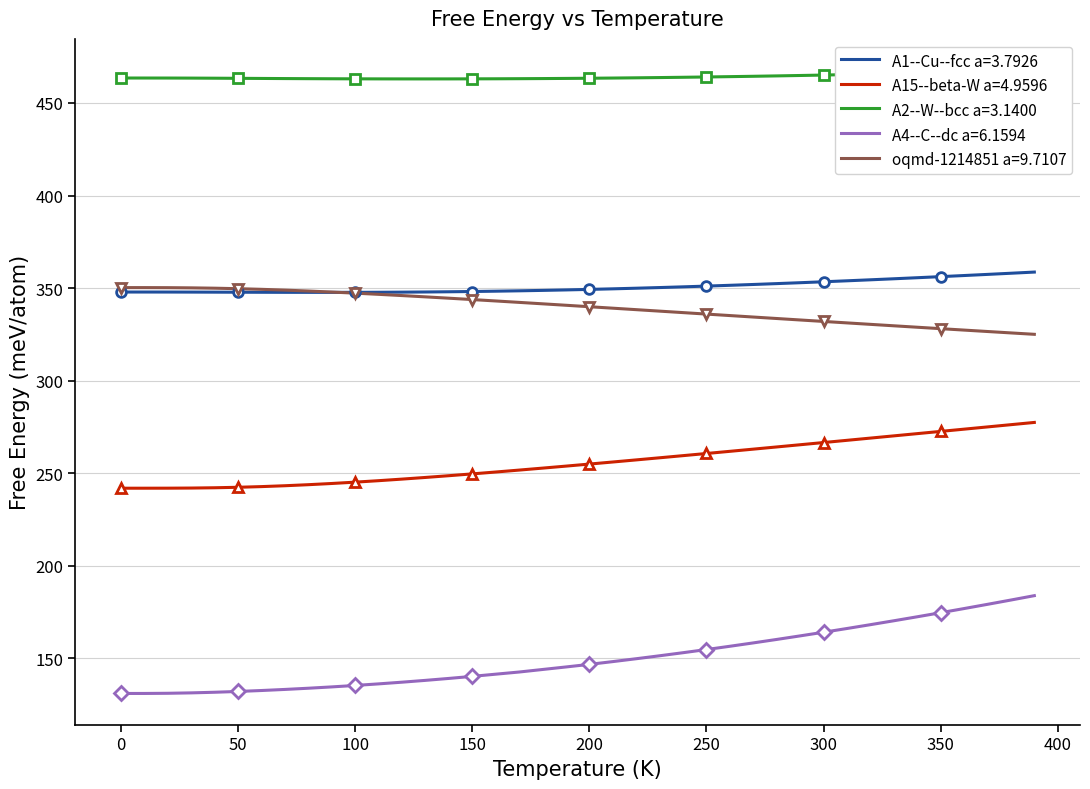

Read the A1--Cu--fcc a=3.7926 value at 200.

349.3